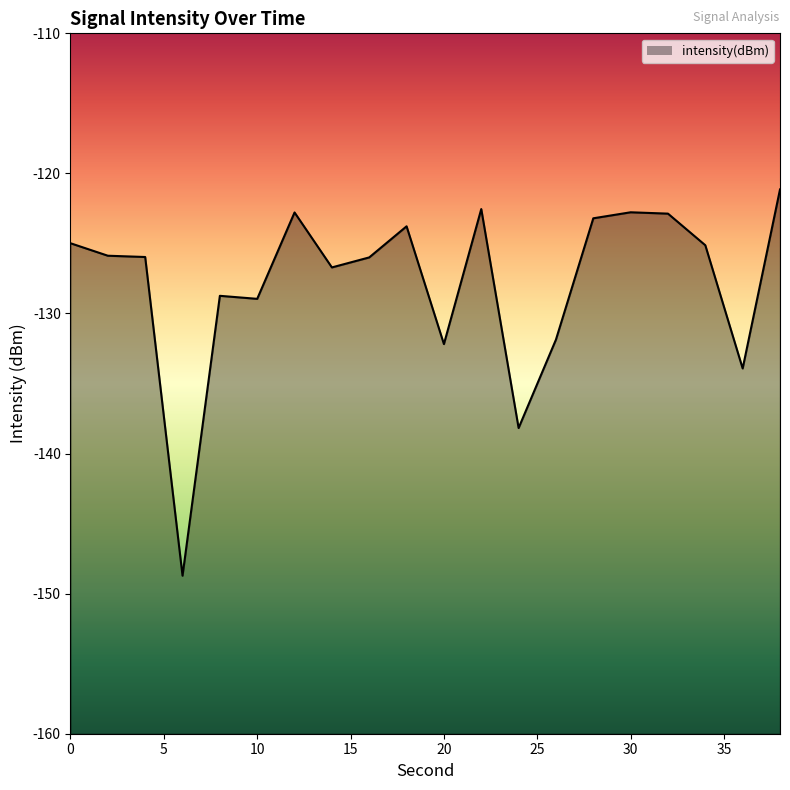

What is the sum of all values?

-2556.3